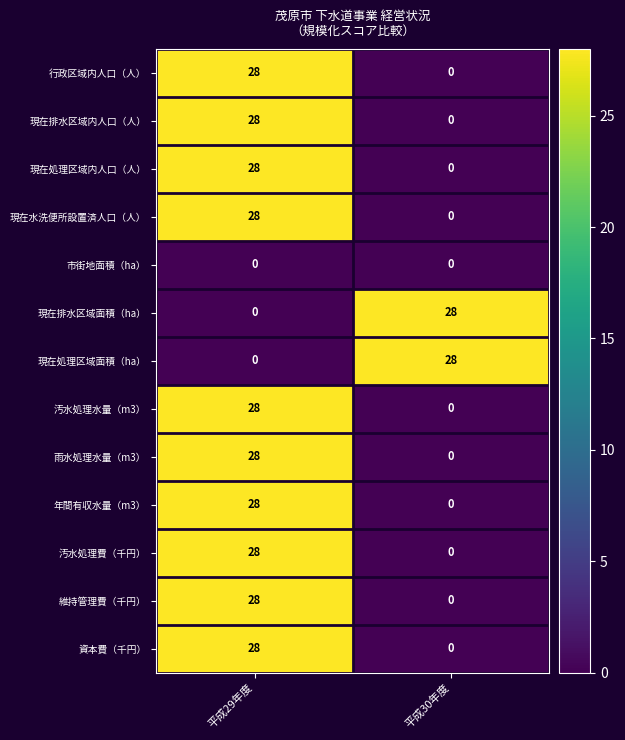

What is the average value of the 現在排水区域面積（ha） series?

14